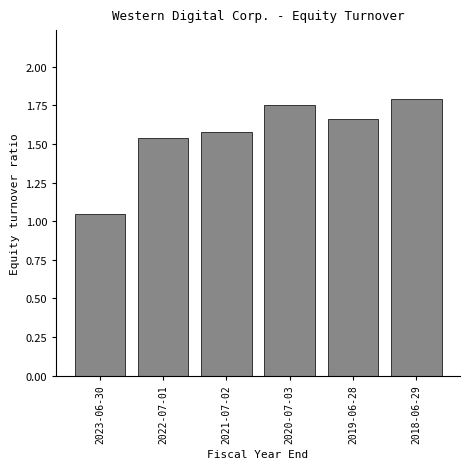

The chart shows a value of 1.6 at 2021-07-02. True or false?

True